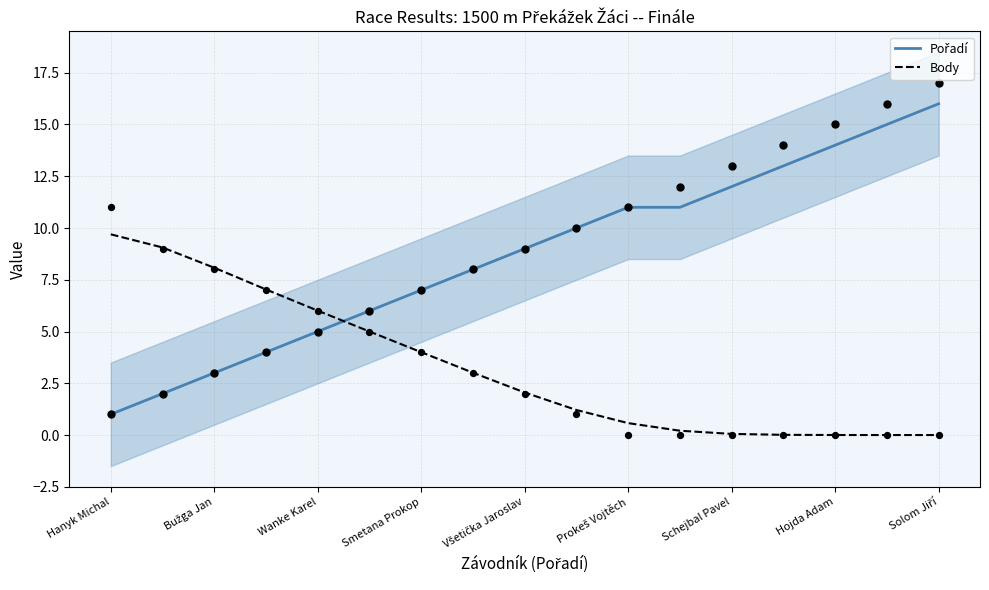

Which series has the largest total across all categories?

Pořadí